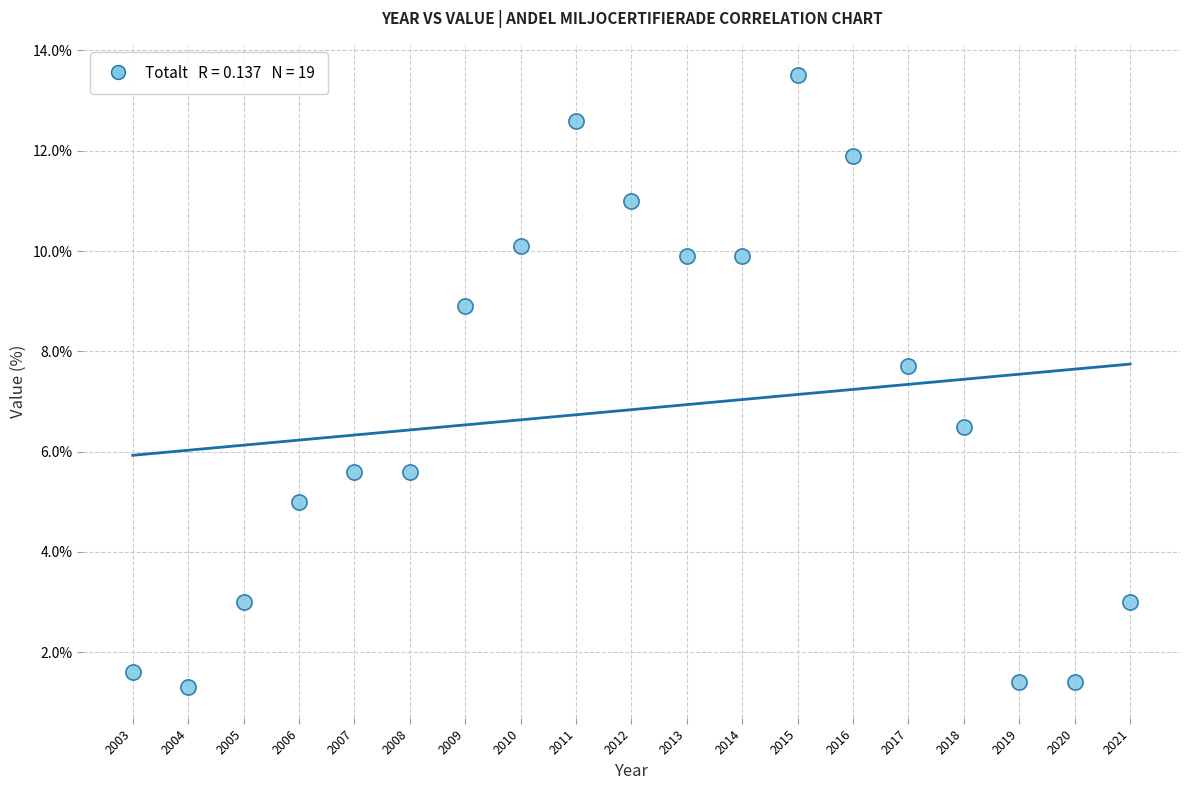

What Y value in the scatter plot is closest to 7?

6.5